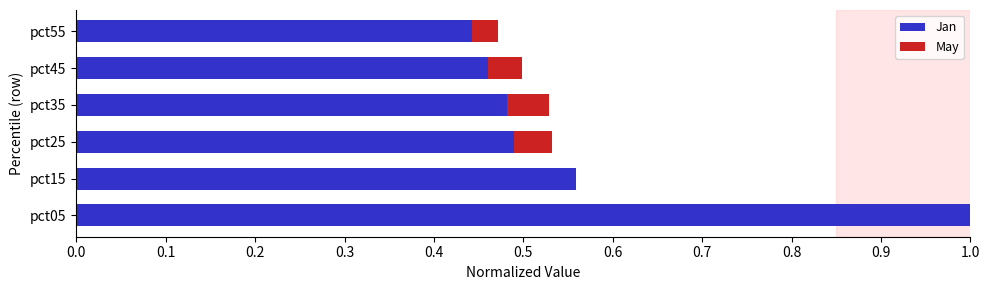

Count the number of categories in the chart.

6